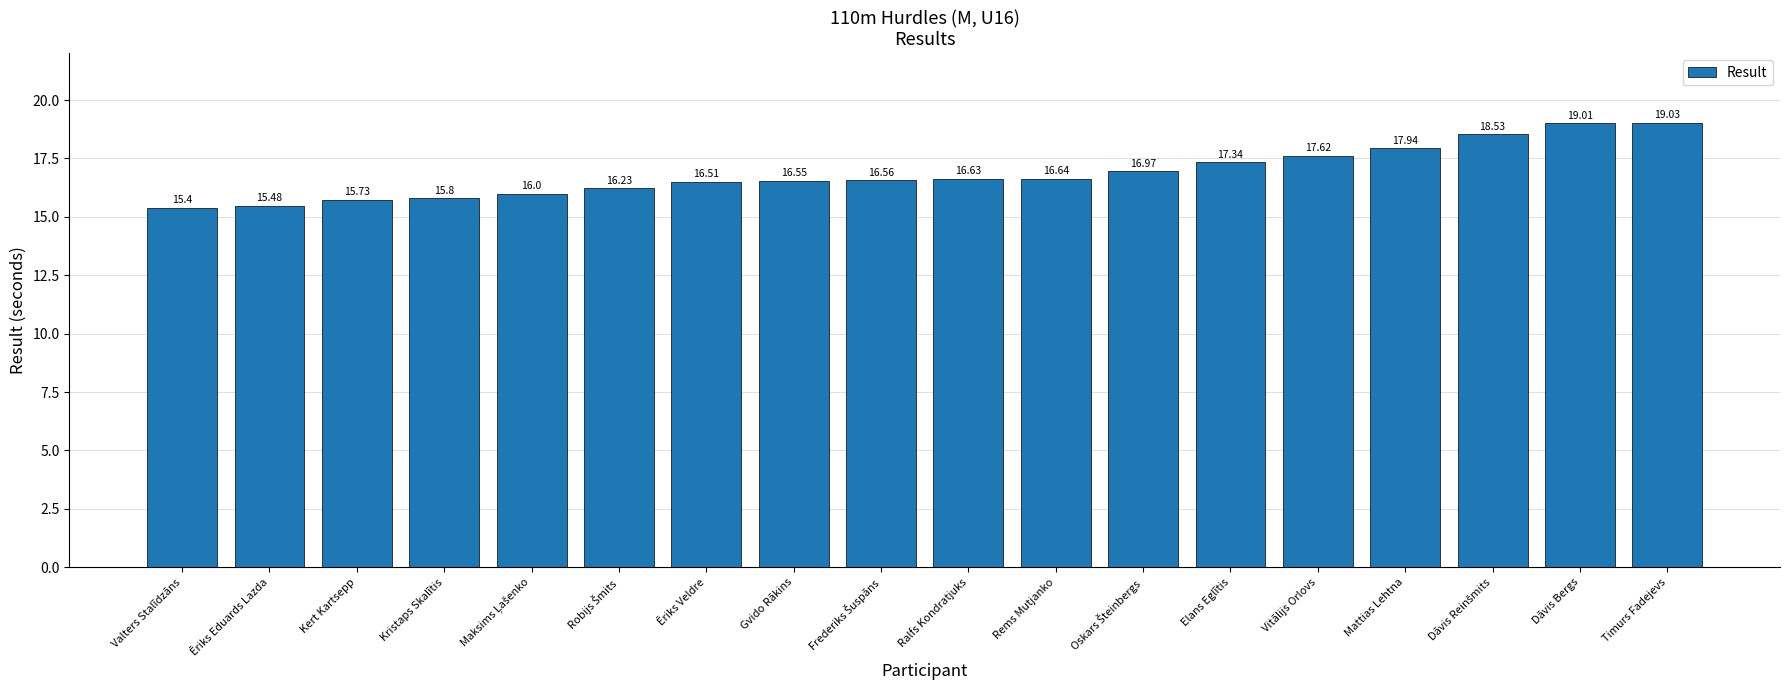

How many bars are there in total?

18